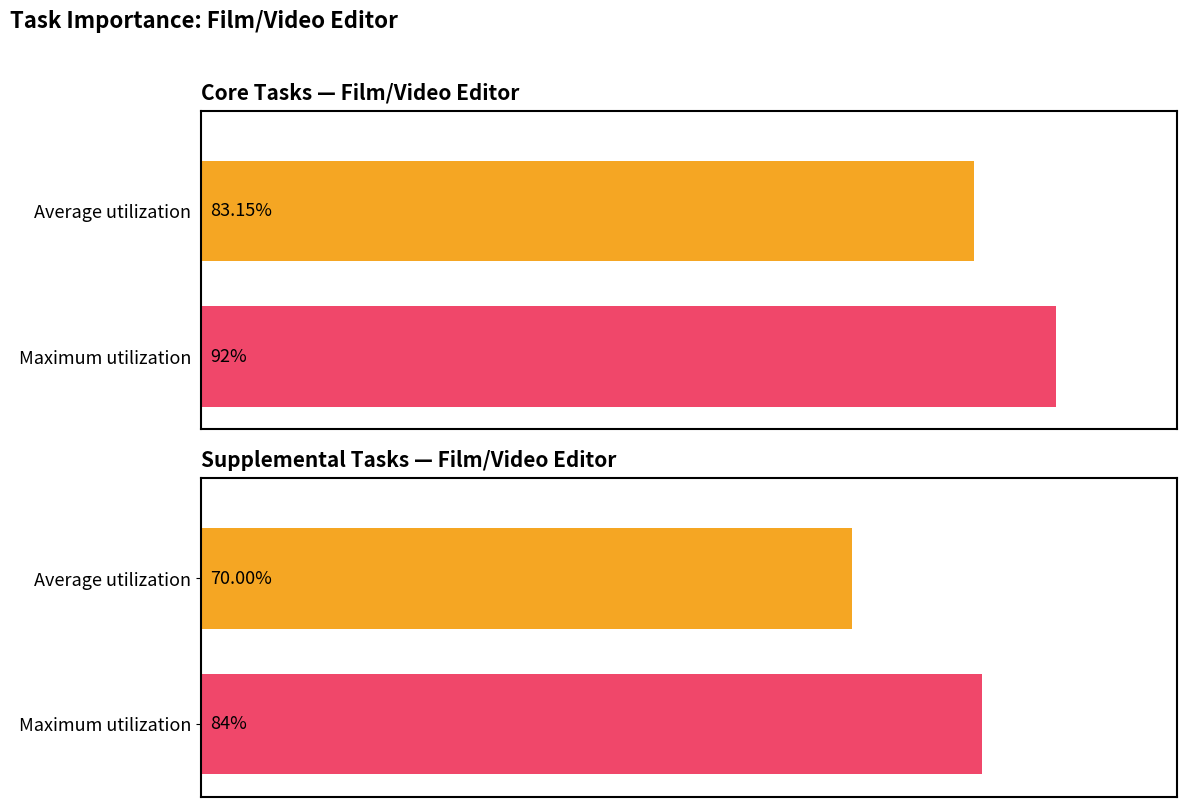

Is the value of Core at Edit films/videotapes greater than the value of Supplemental at Edit films/videotapes?

Yes